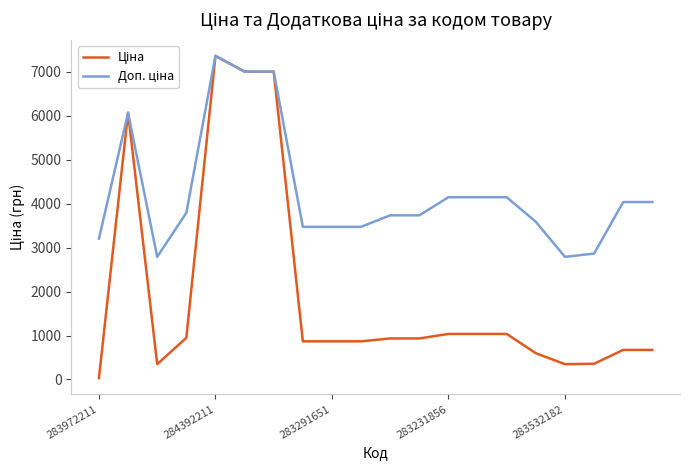

What is the greatest value displayed?

7360.2